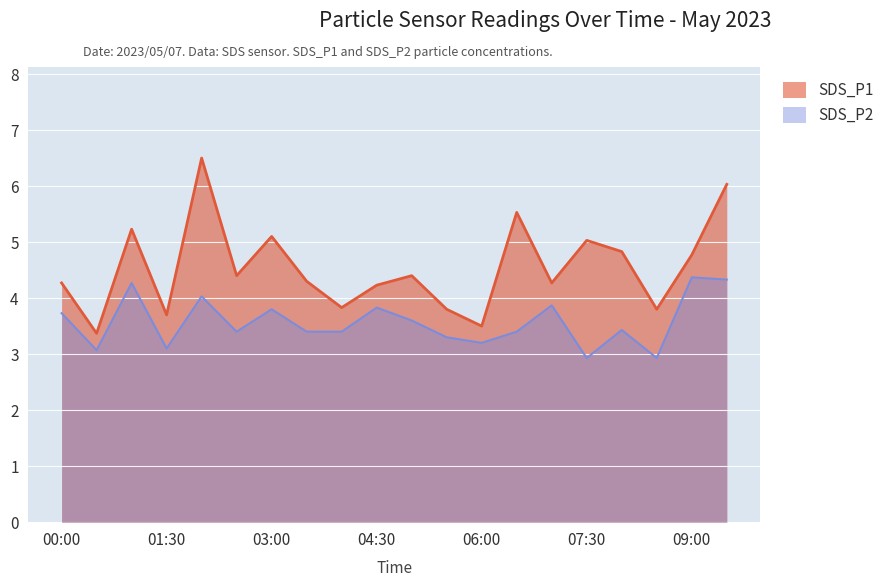

True or false: SDS_P2 has more than 1 points higher than both neighbors.

True